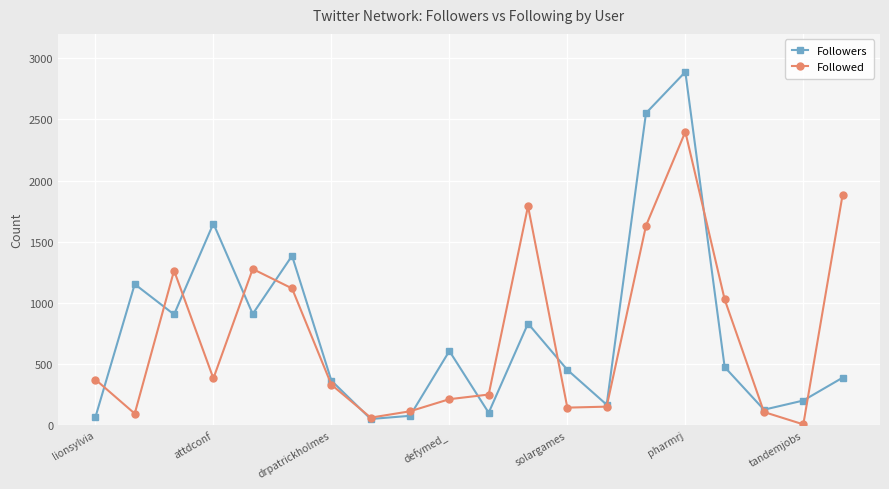

How many lines are shown in the chart?

2